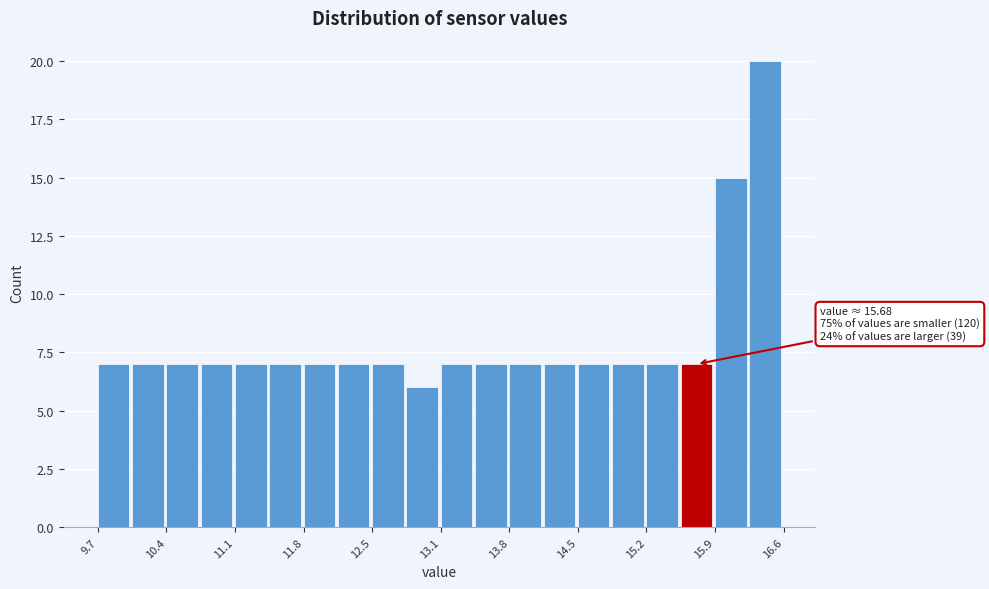

Around what value on the x-axis is the tallest bar? Give the approximate position of its centre, as read against the axis.

16.4